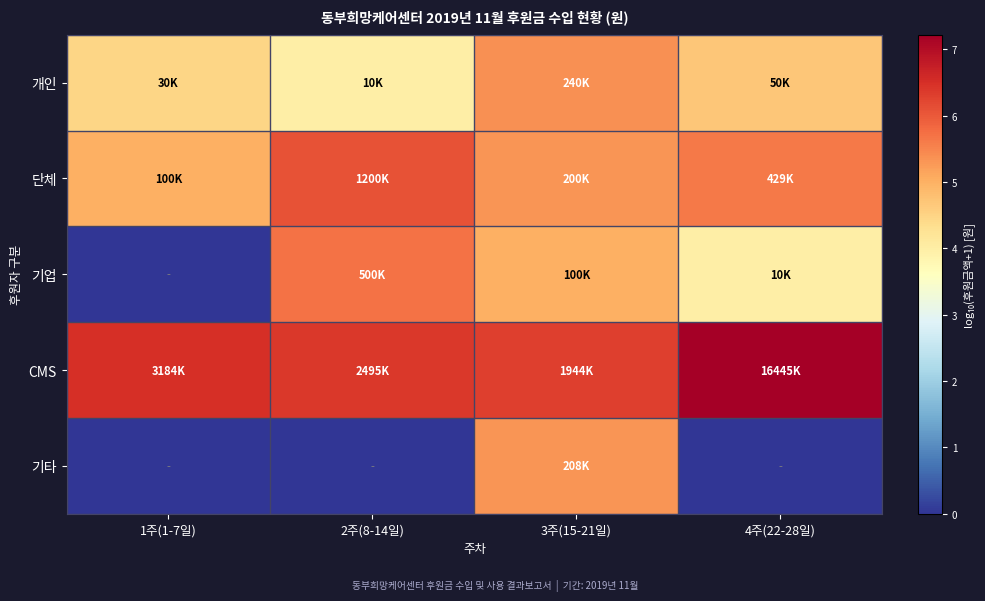

Which label corresponds to the smallest value in the chart?

1주(1-7일)